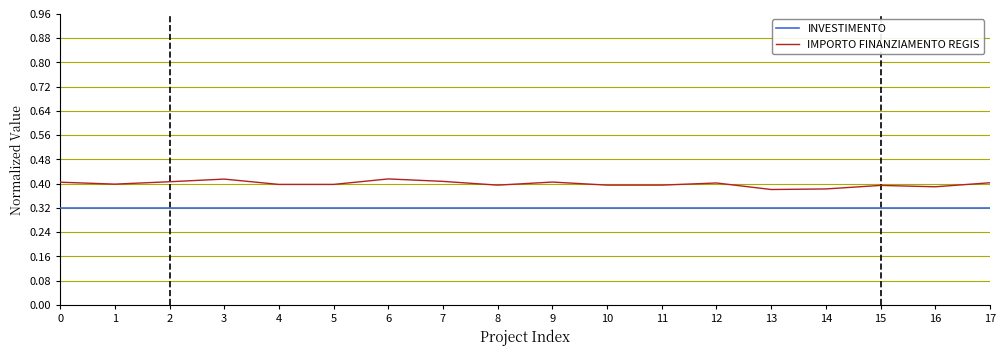

Rank the series by their average value, from lowest to highest.

INVESTIMENTO, IMPORTO FINANZIAMENTO REGIS